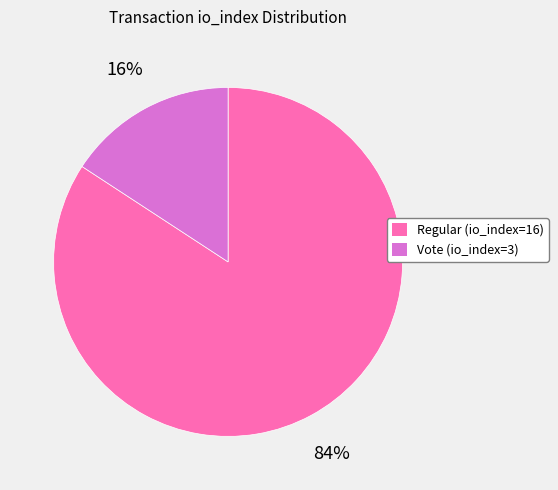

Which has a higher value, Regular (io_index=16) or Vote (io_index=3)?

Regular (io_index=16)